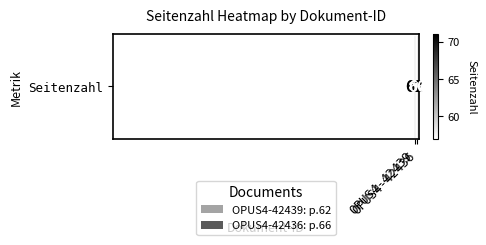

Is it true that the value at OPUS4-42439 is 29?

False